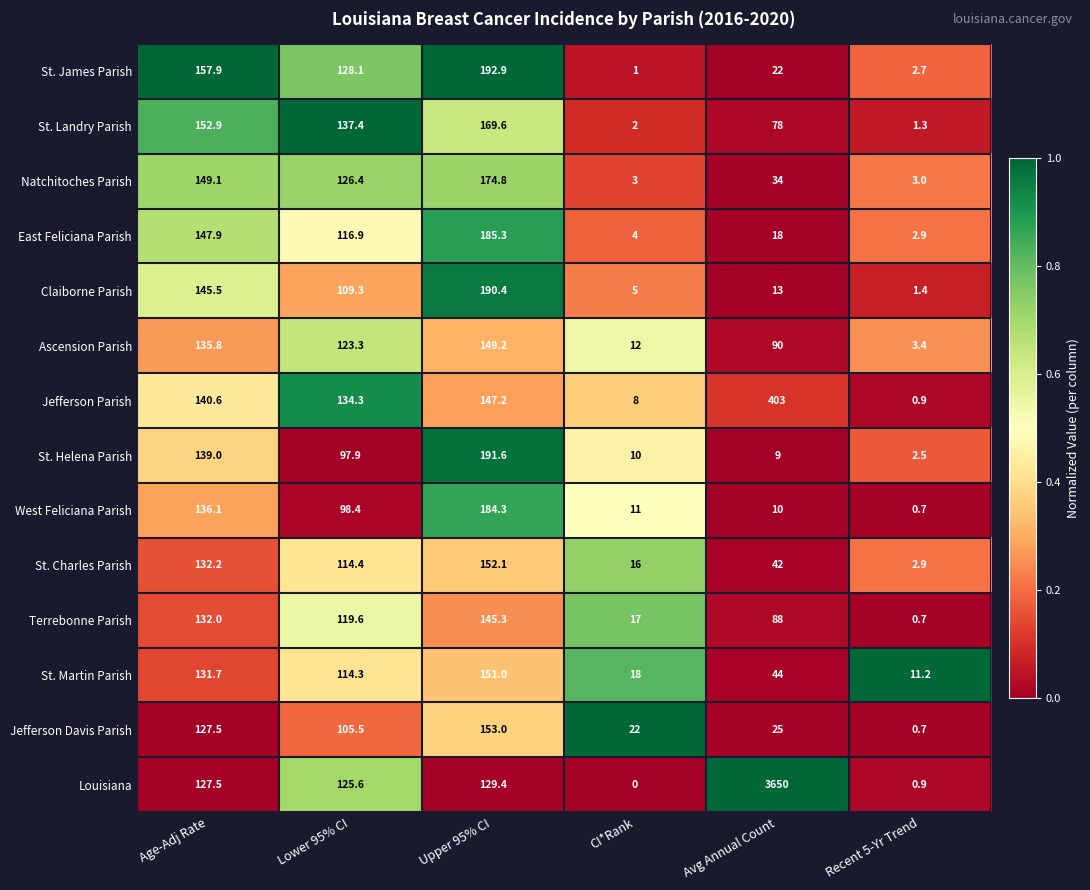

Rank the series by their maximum value, from lowest to highest.

Terrebonne Parish, Ascension Parish, St. Martin Parish, St. Charles Parish, Jefferson Davis Parish, St. Landry Parish, Natchitoches Parish, West Feliciana Parish, East Feliciana Parish, Claiborne Parish, St. Helena Parish, St. James Parish, Jefferson Parish, Louisiana